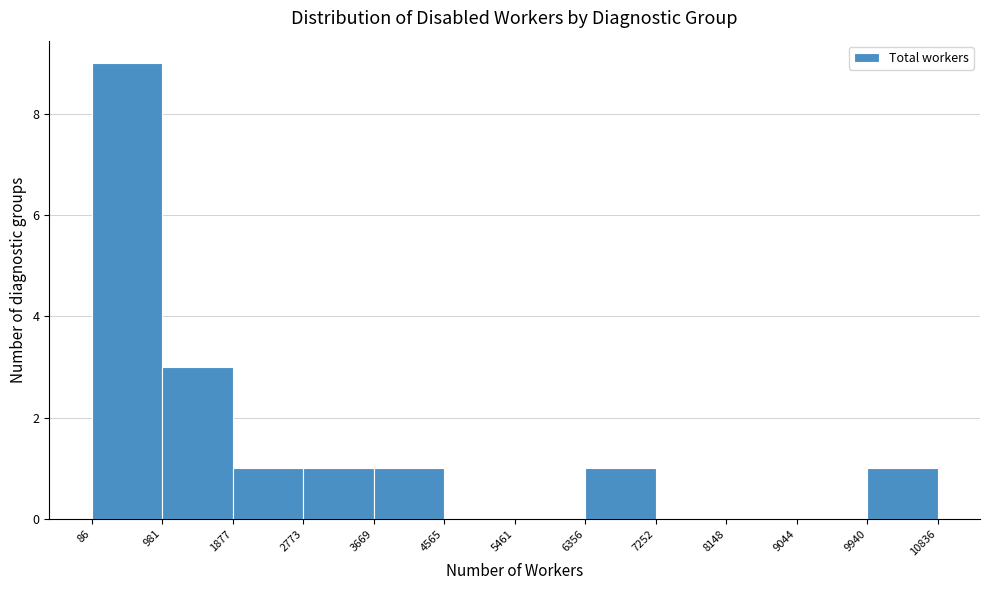

Reading left to right, list every bar in this chart as the range it spans on the x-axis followed by its height. The values are not printed on the chart, so give them approximately, as read against the axis.

86 to 981: 9
981 to 1877: 3
1877 to 2773: 1
2773 to 3669: 1
3669 to 4565: 1
4565 to 5461: 0
5461 to 6356: 0
6356 to 7252: 1
7252 to 8148: 0
8148 to 9044: 0
9044 to 9940: 0
9940 to 10836: 1